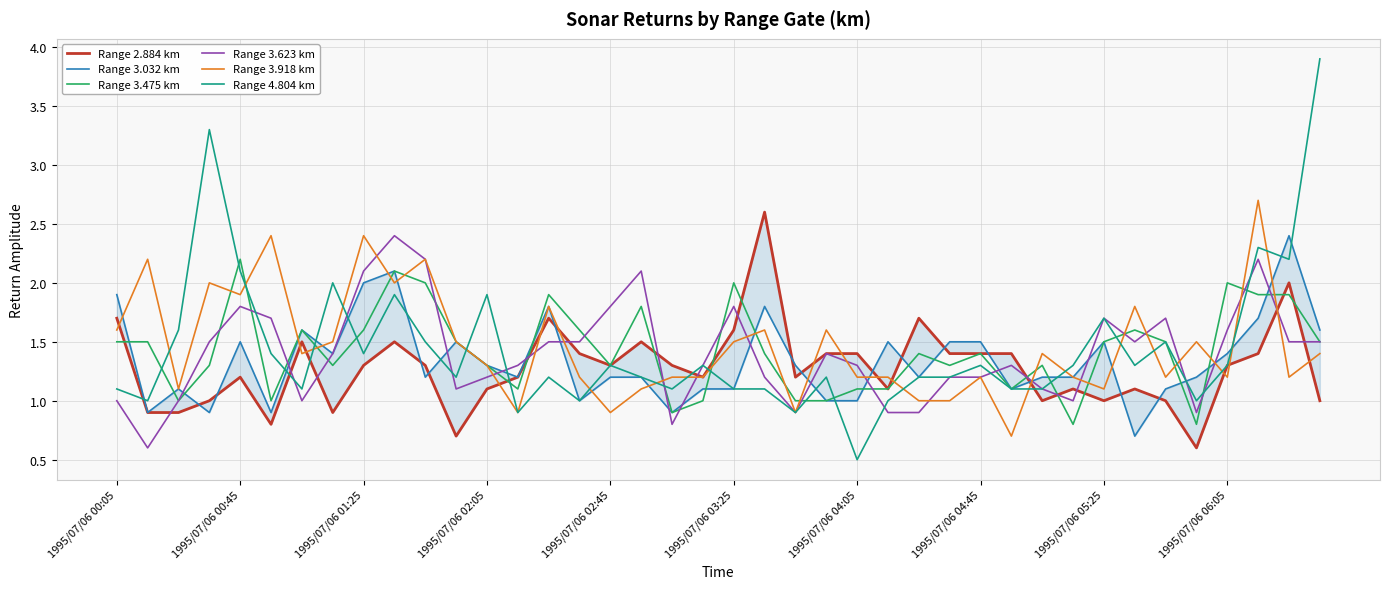

What is the lowest value of the Range 4.804 km series?

0.5